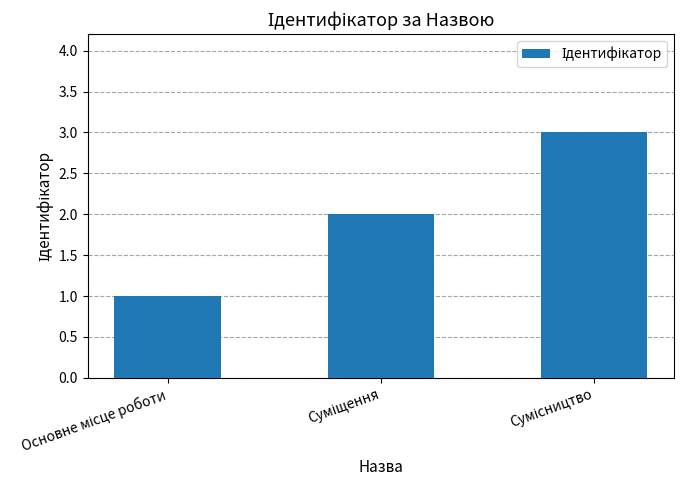

What is the greatest value displayed?

3